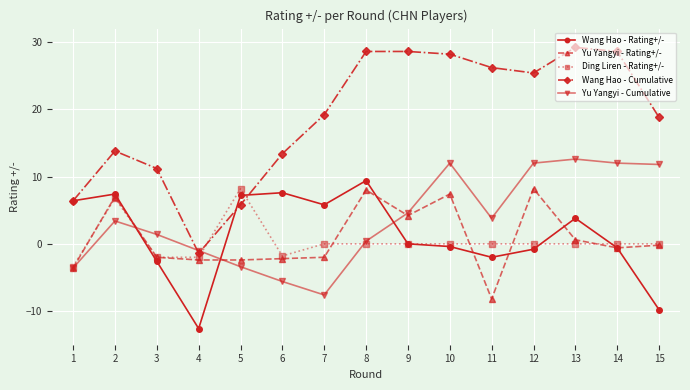

Is the value of Ding Liren - Rating+/- at 6 greater than the value of Yu Yangyi - Rating+/- at 4?

Yes